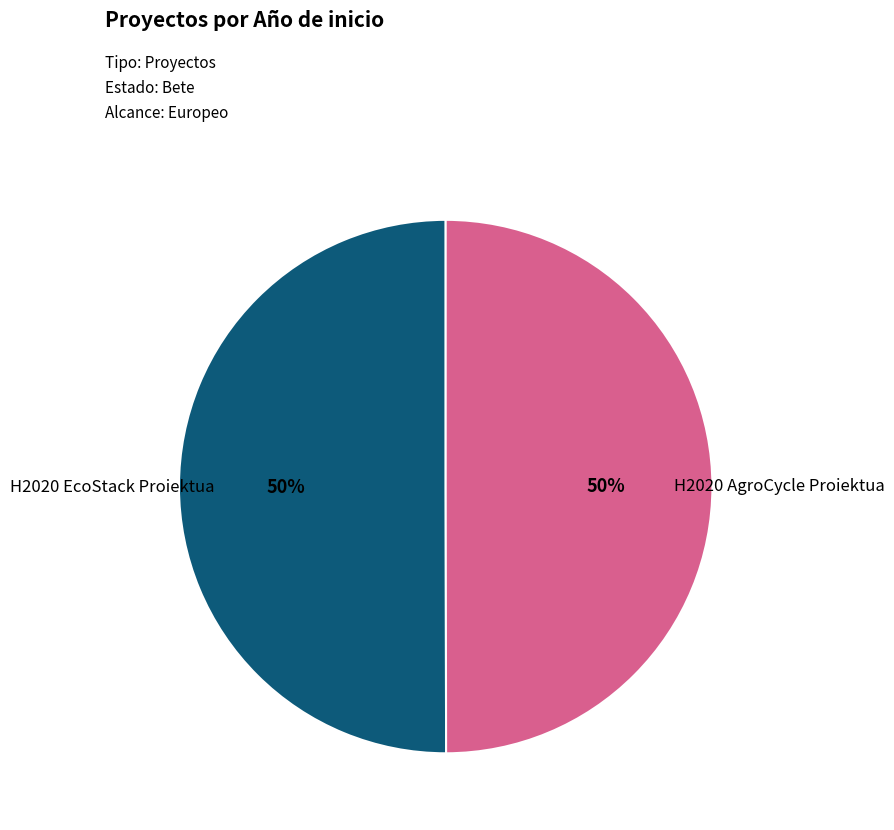

To the nearest percent, what is the average slice percentage?

50%